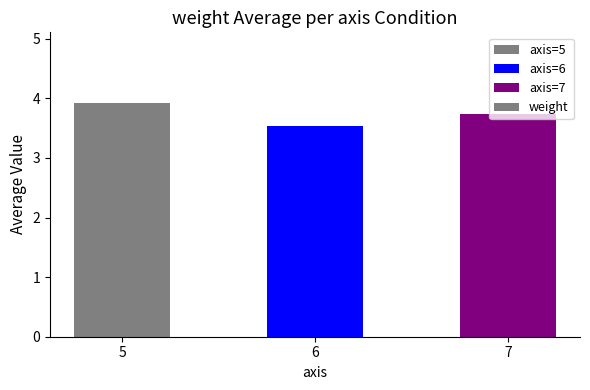

What is the sum of the values at 5 and 6?

7.5